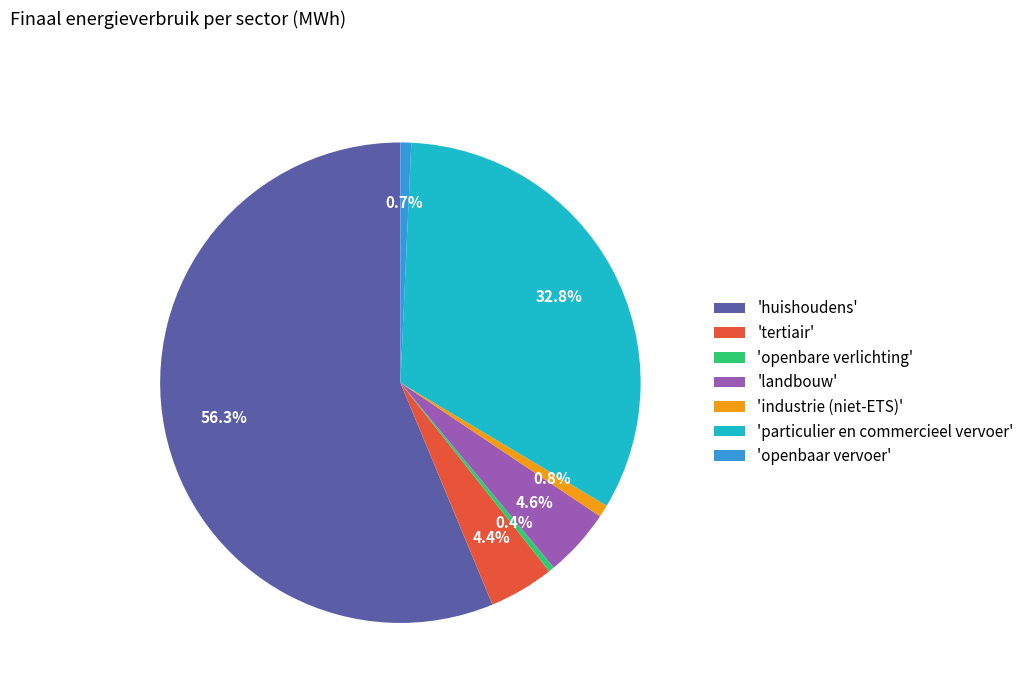

What is the majority slice?

'huishoudens'